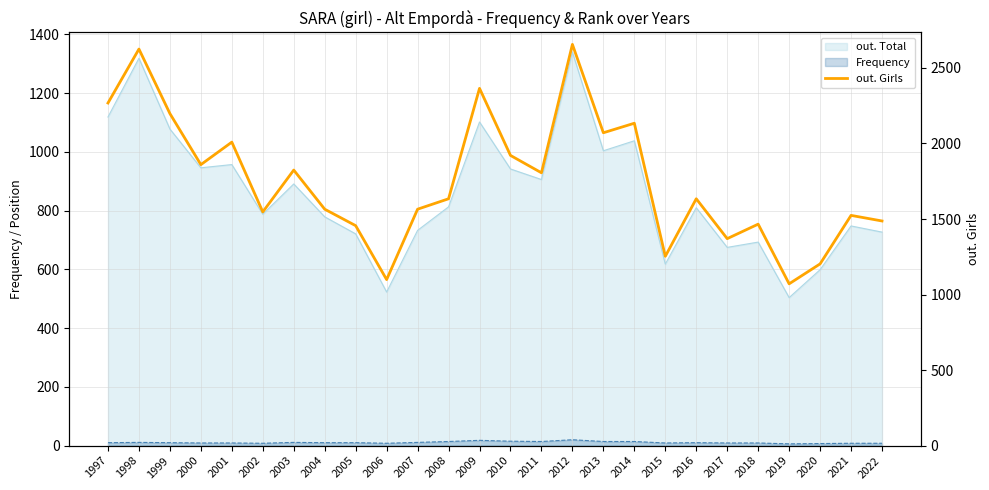

The chart shows a value of 1253 at 2015. True or false?

True